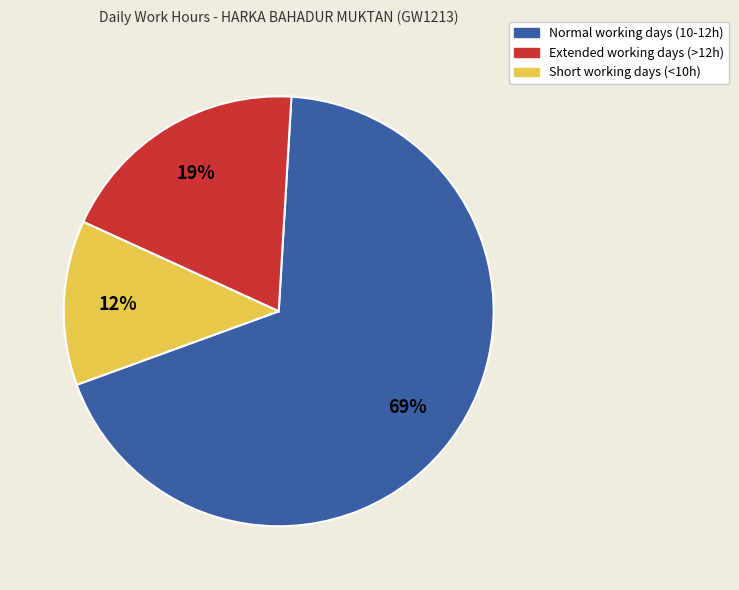

To the nearest percent, what is the average slice percentage?

33%